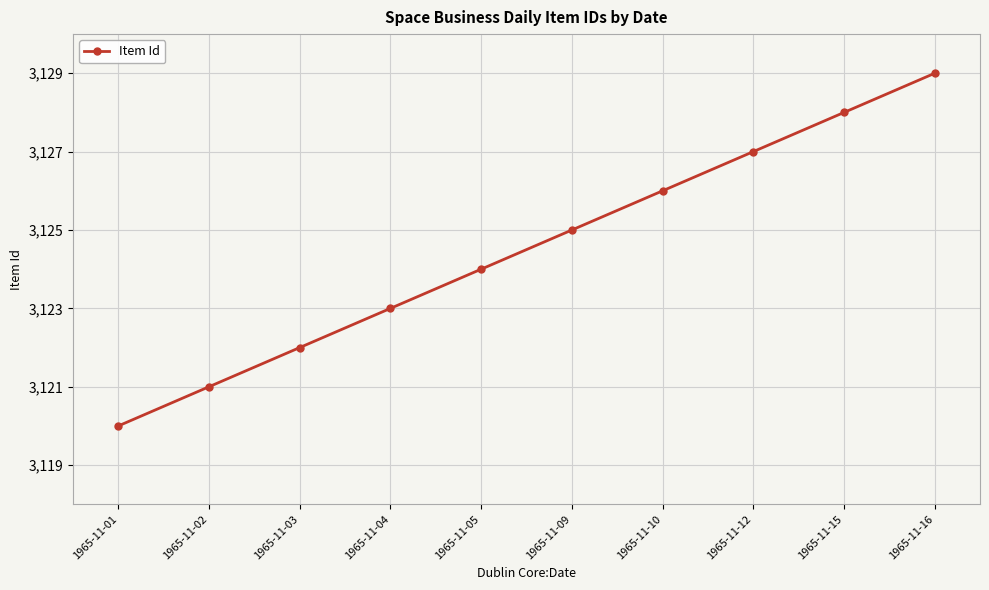

Which has a higher value, 1965-11-05 or 1965-11-03?

1965-11-05